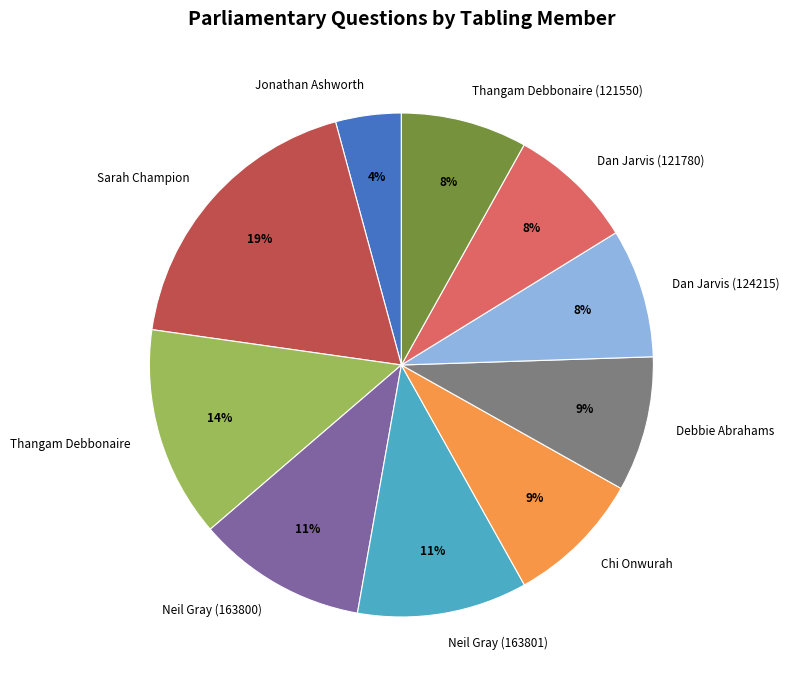

Combined, do Chi Onwurah and Debbie Abrahams account for over 50%?

No